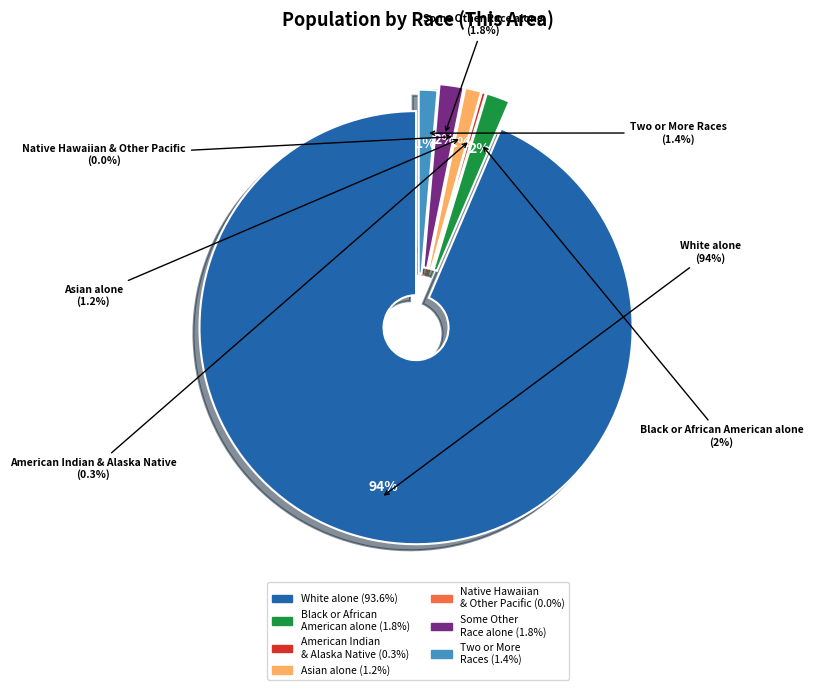

To the nearest percent, what portion does Black or African American alone represent?

2%